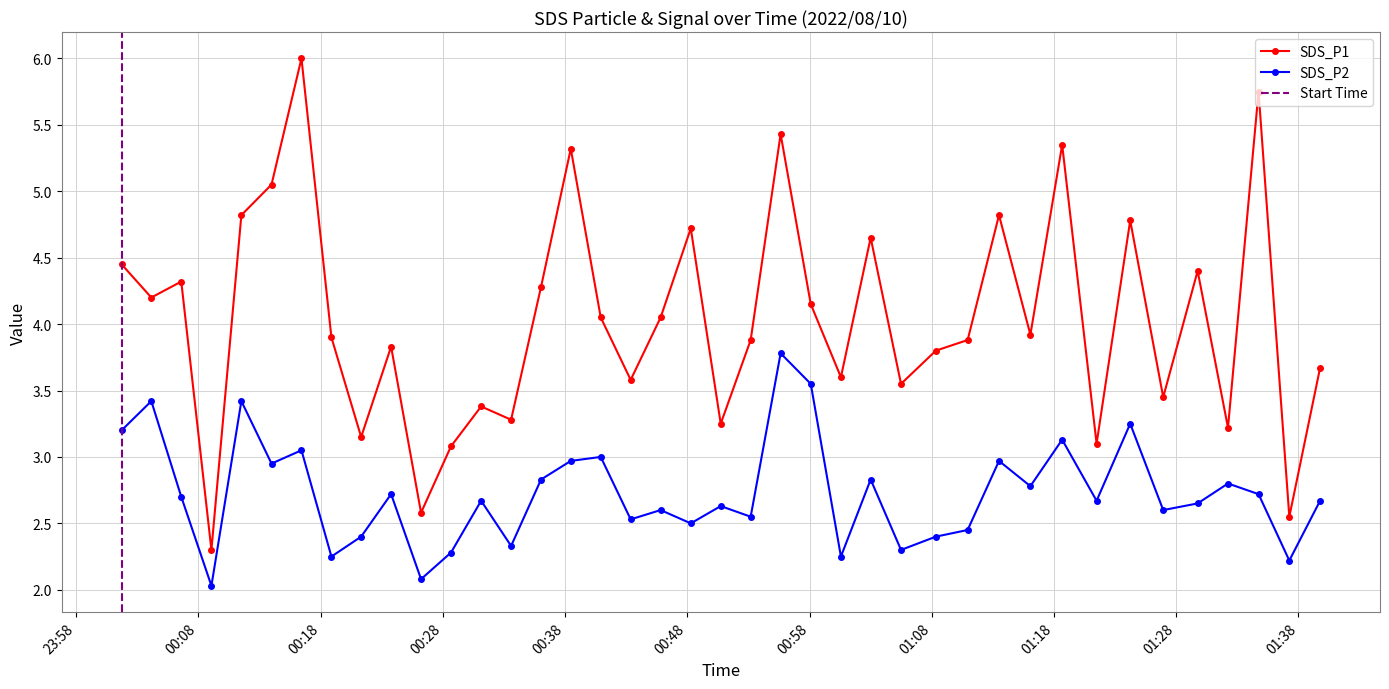

What are all the series names shown in the legend?

SDS_P1, SDS_P2